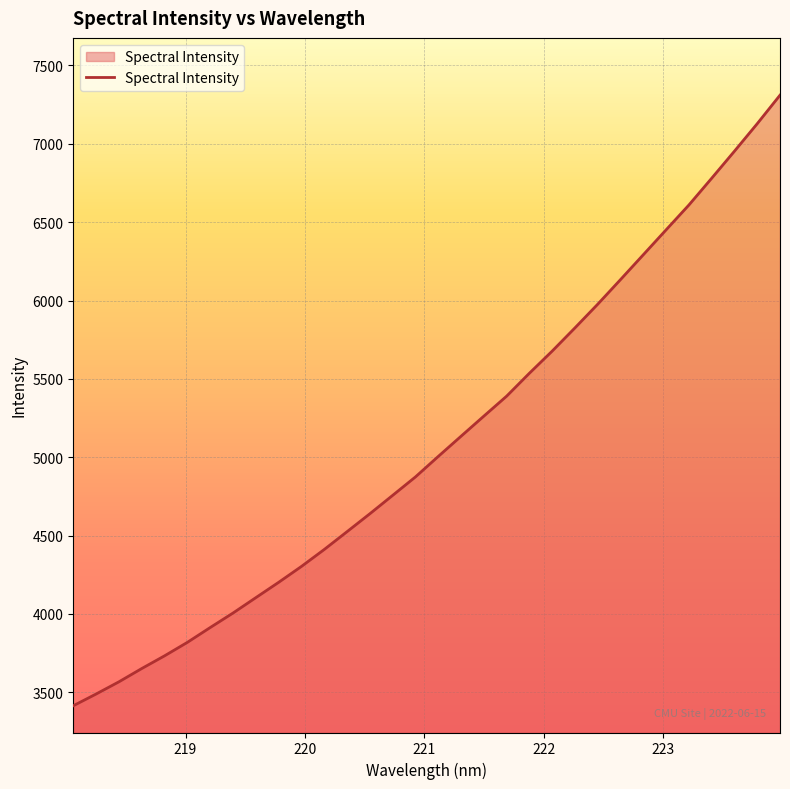

What is the average value?

5089.9